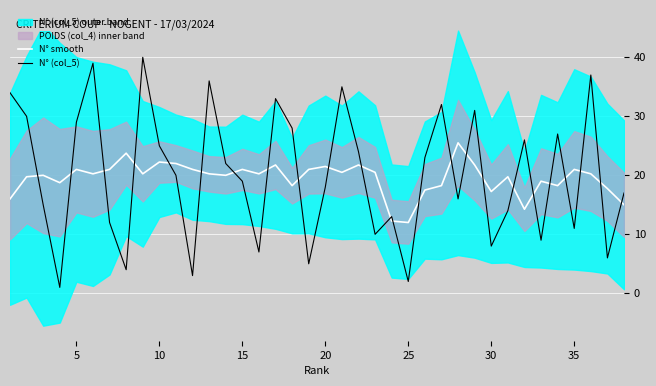

What is the highest value of the N° smooth series?

25.5